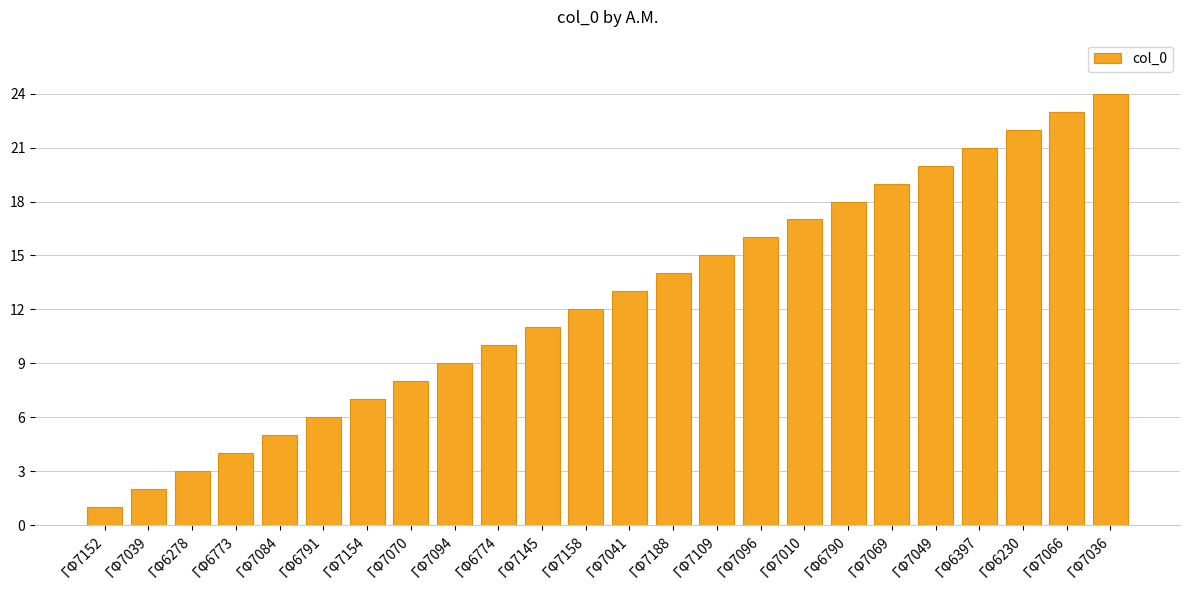

What position from the left is ΓΦ6230?

22